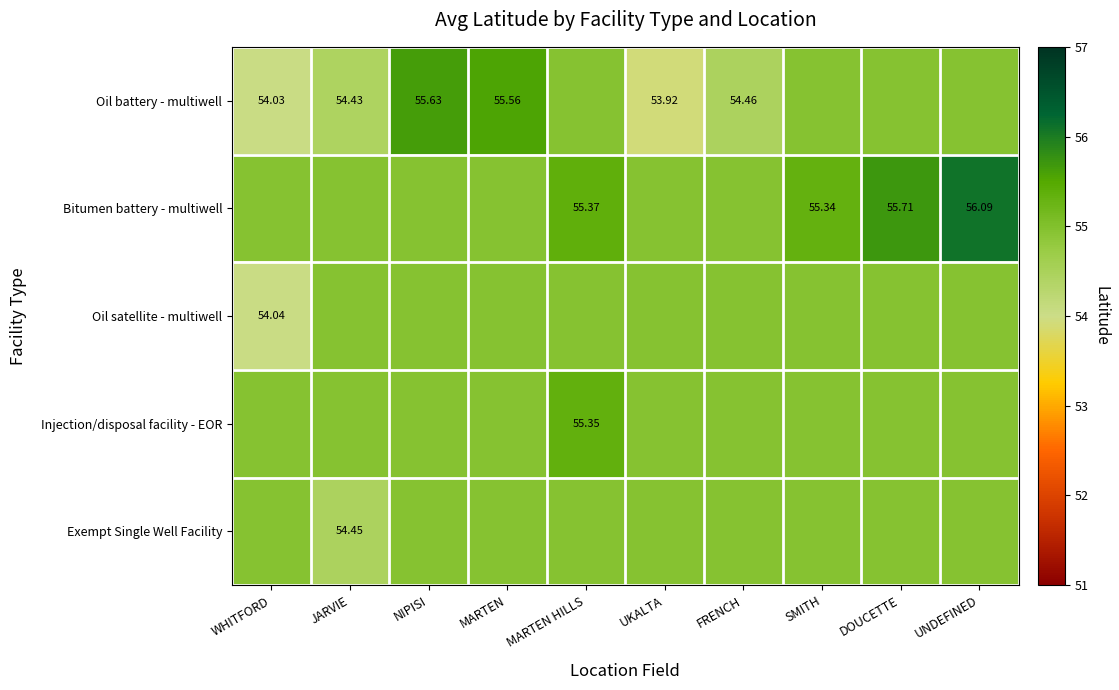

True or false: Injection/disposal facility - EOR has a value of 83.0 at UNDEFINED.

False